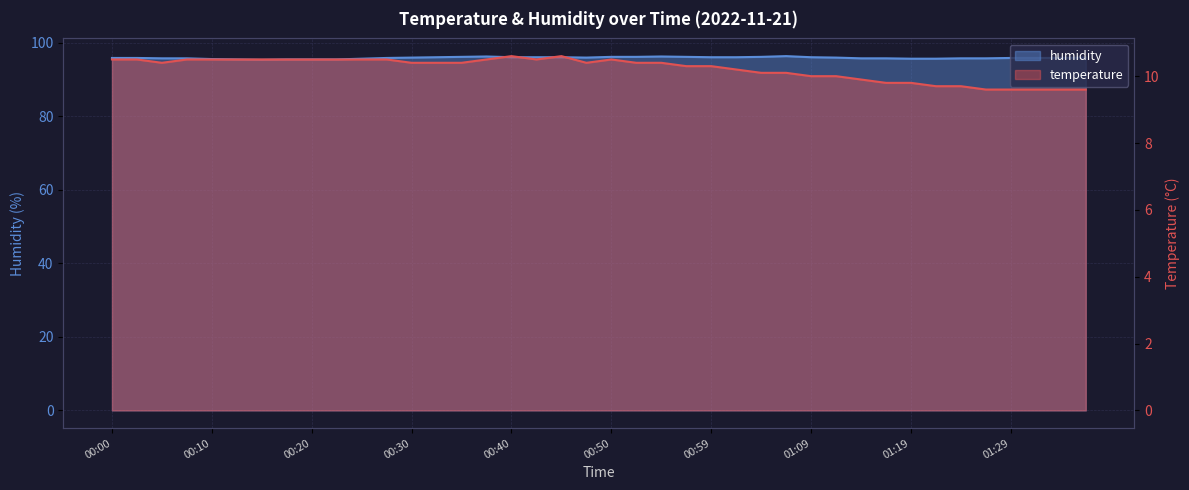

True or false: temperature and humidity intersect in this chart.

False